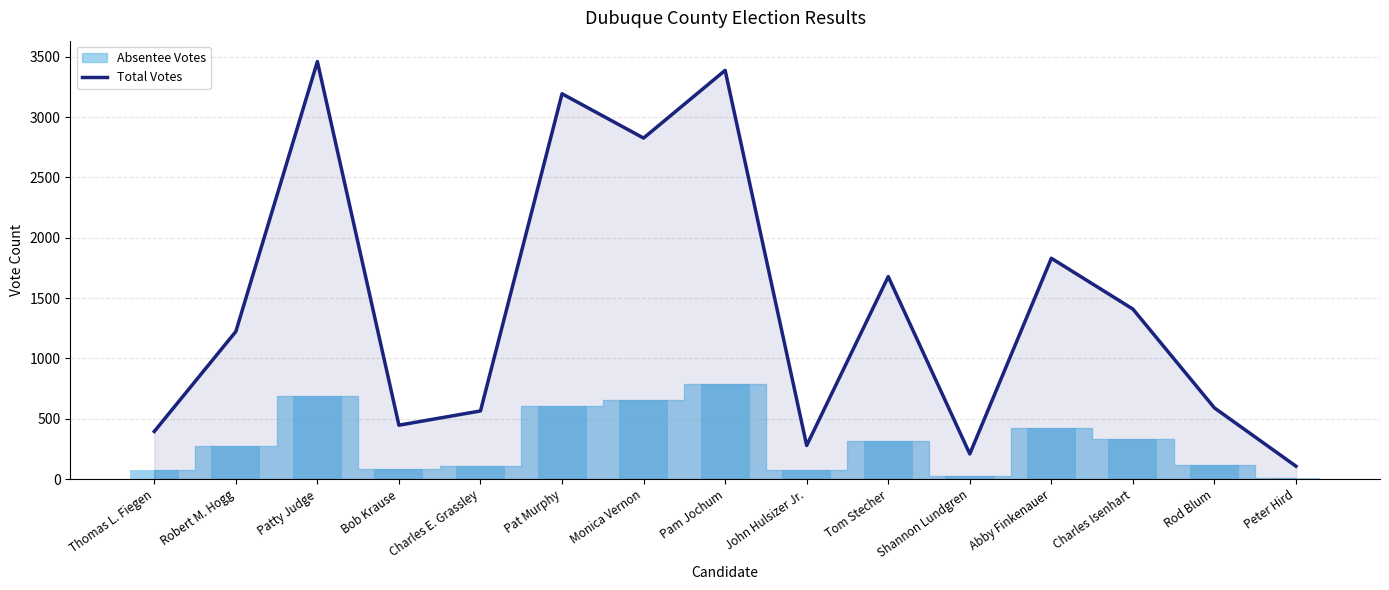

Does the chart contain any negative values?

No